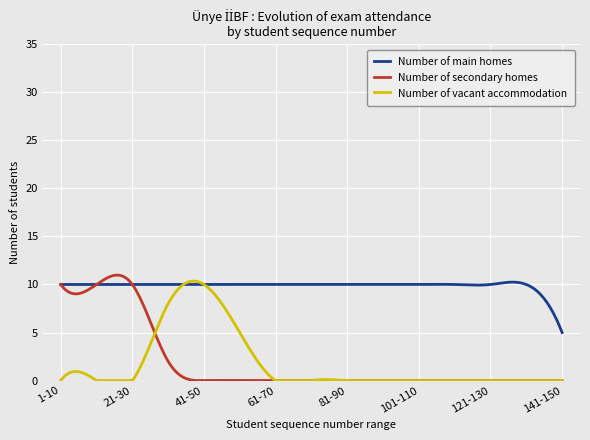

What is the maximum value for Number of secondary homes?

11.0